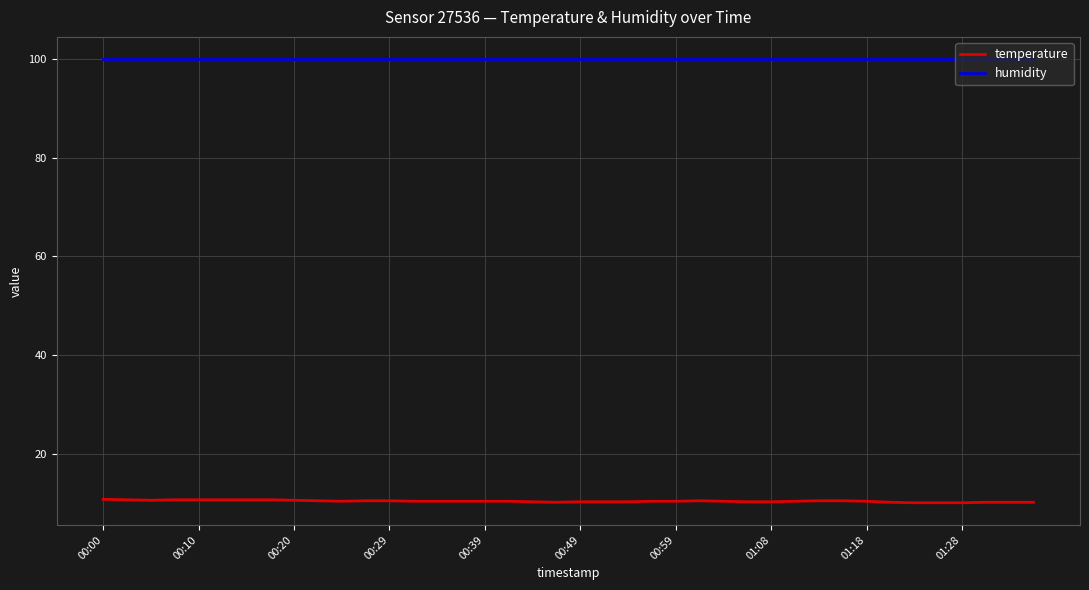

True or false: humidity and temperature cross at least once.

False